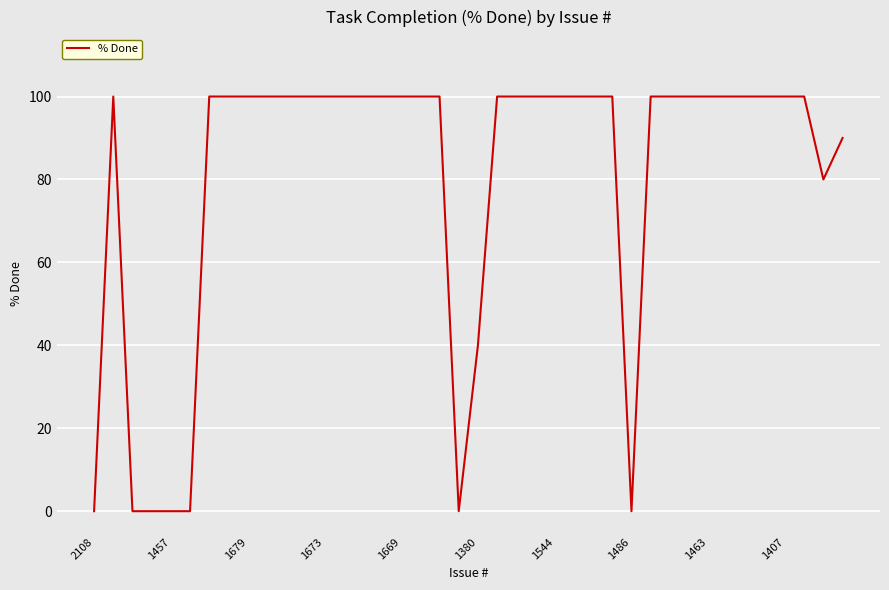

What is the maximum value shown in the chart?

100